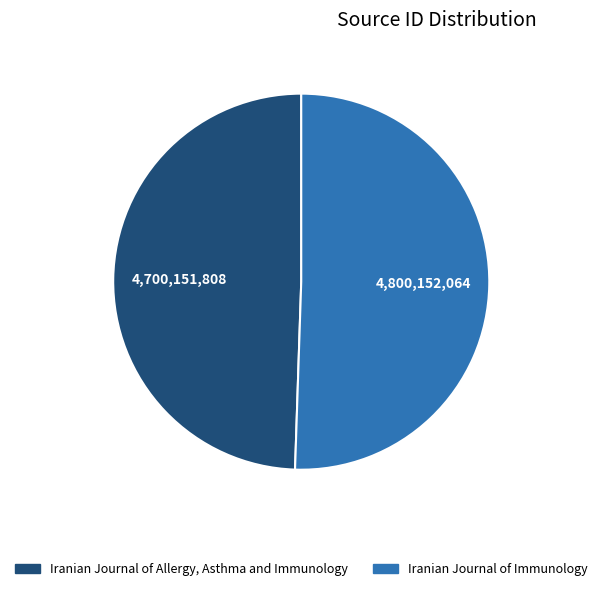

Is the sum of Iranian Journal of Immunology and Iranian Journal of Allergy, Asthma and Immunology greater than half?

Yes